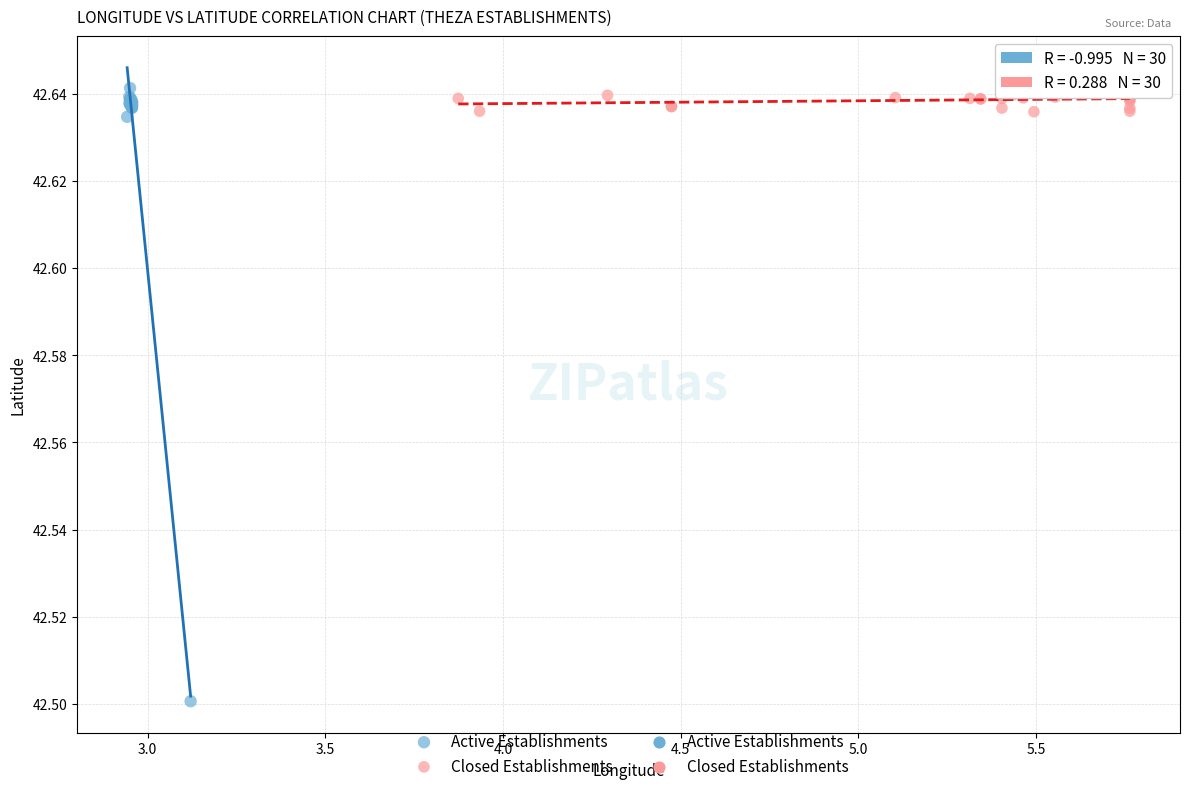

Which series reaches the minimum Y coordinate?

Active Establishments